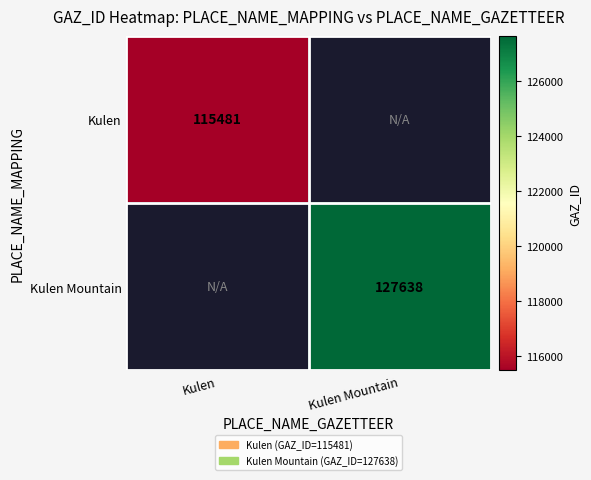

Which label corresponds to the largest value in the chart?

Kulen Mountain